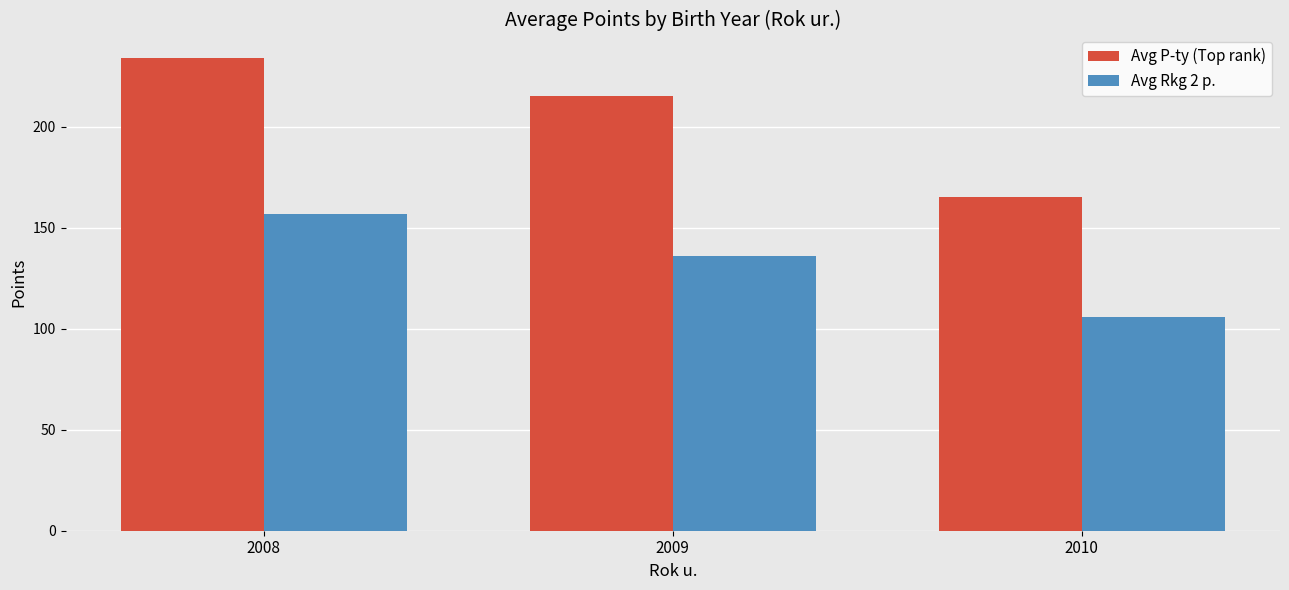

How many bars are there in each group?

2